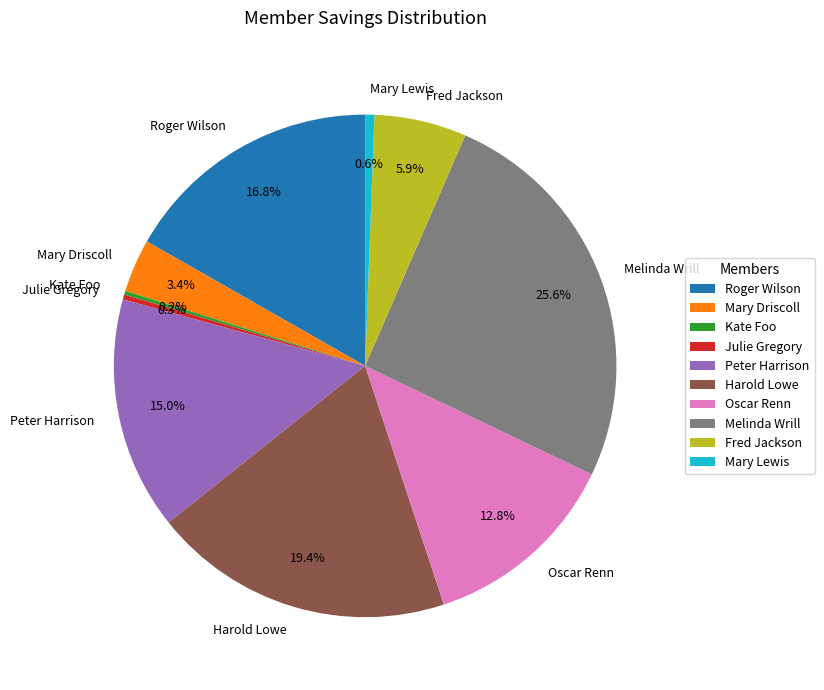

Combined, do Roger Wilson and Julie Gregory account for over 50%?

No